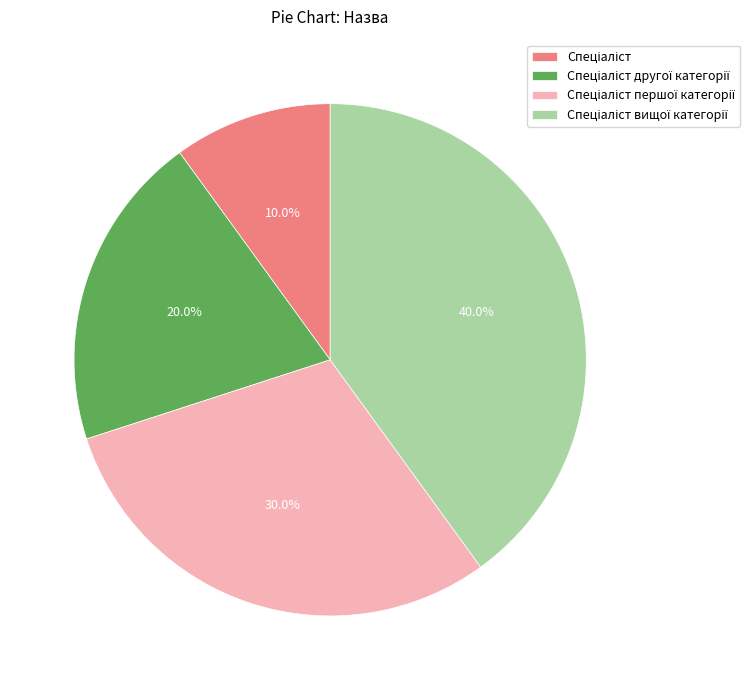

Does any single category account for the majority?

No